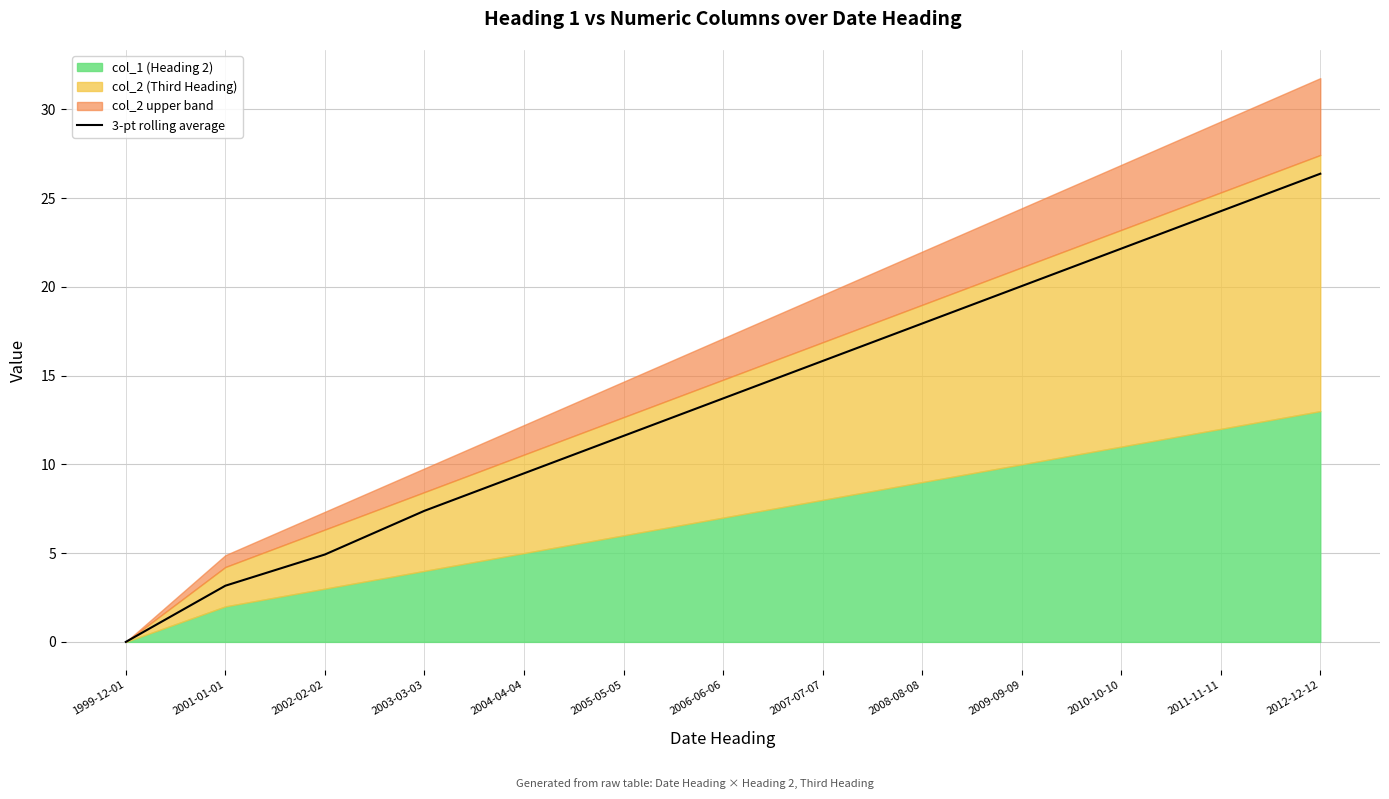

How many data points does each series have?

13